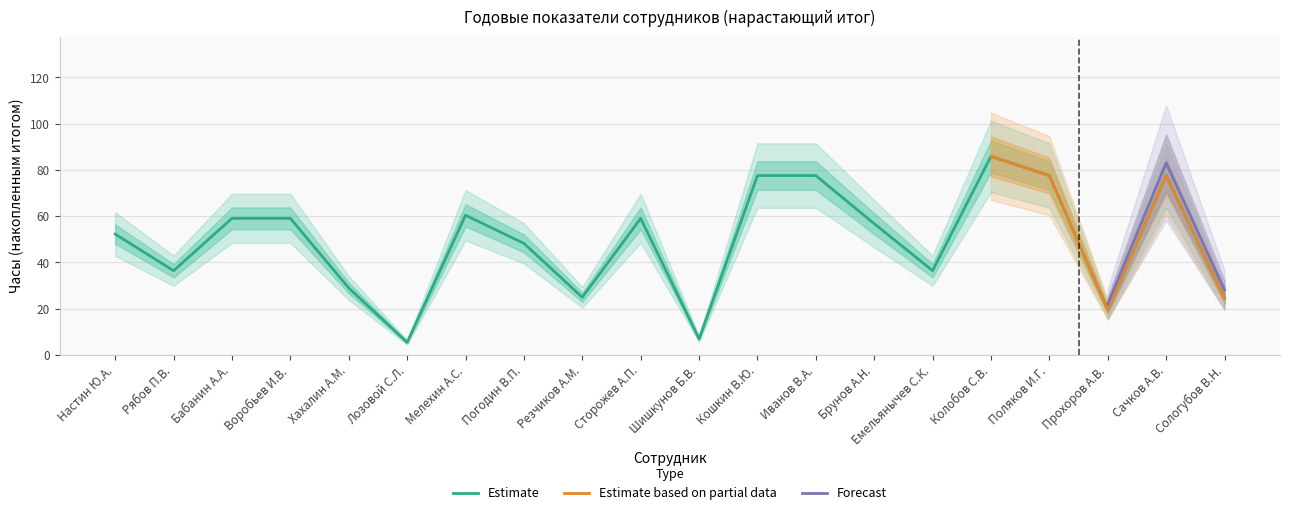

Is it true that Estimate equals 90.5 at Воробьев И.В.?

False